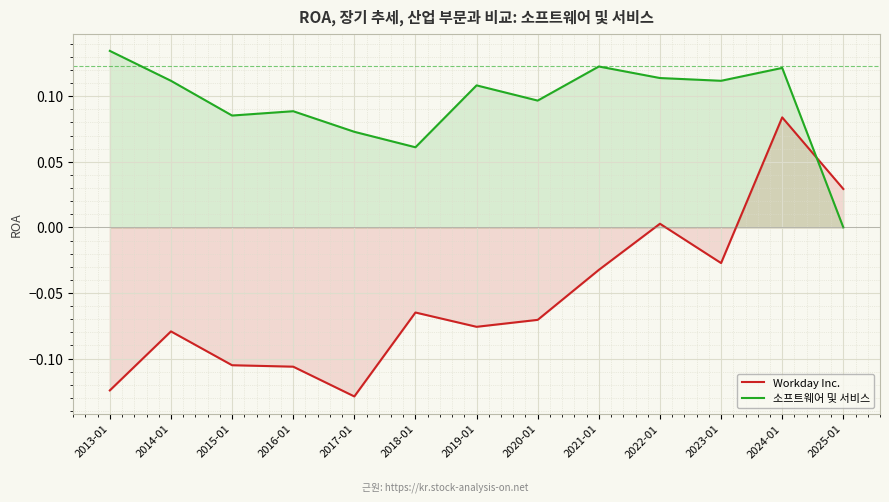

Where is Workday Inc. nearest to the value 0?

2022-01